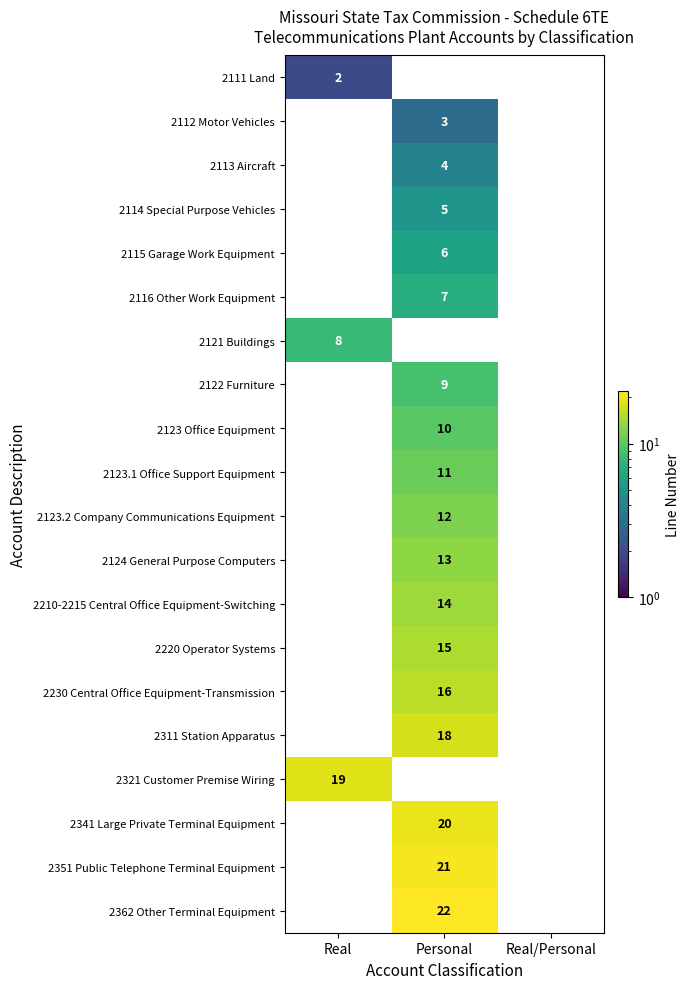

The value of 2113 Aircraft at Personal is 6. True or false?

False